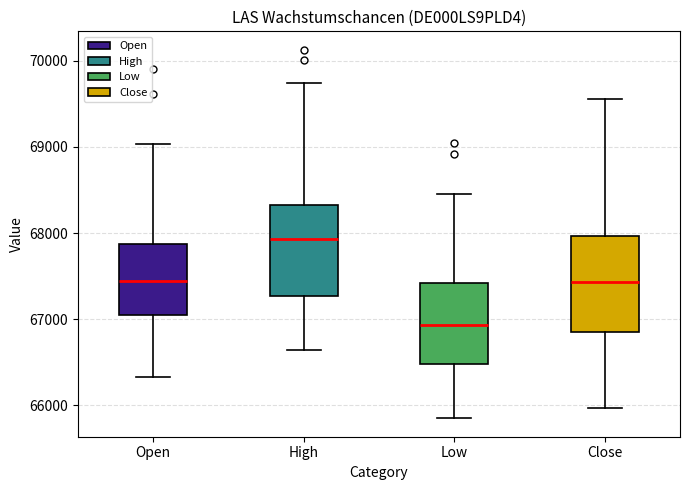

Which box has the highest median line?

High